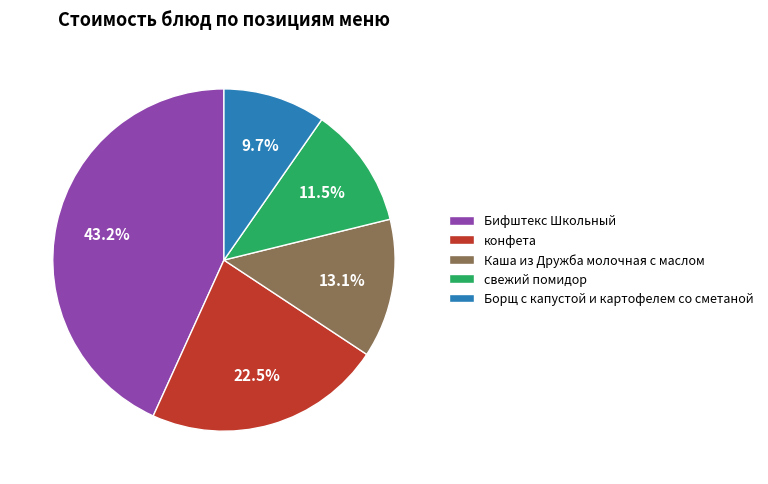

How many slices are in this pie chart?

5